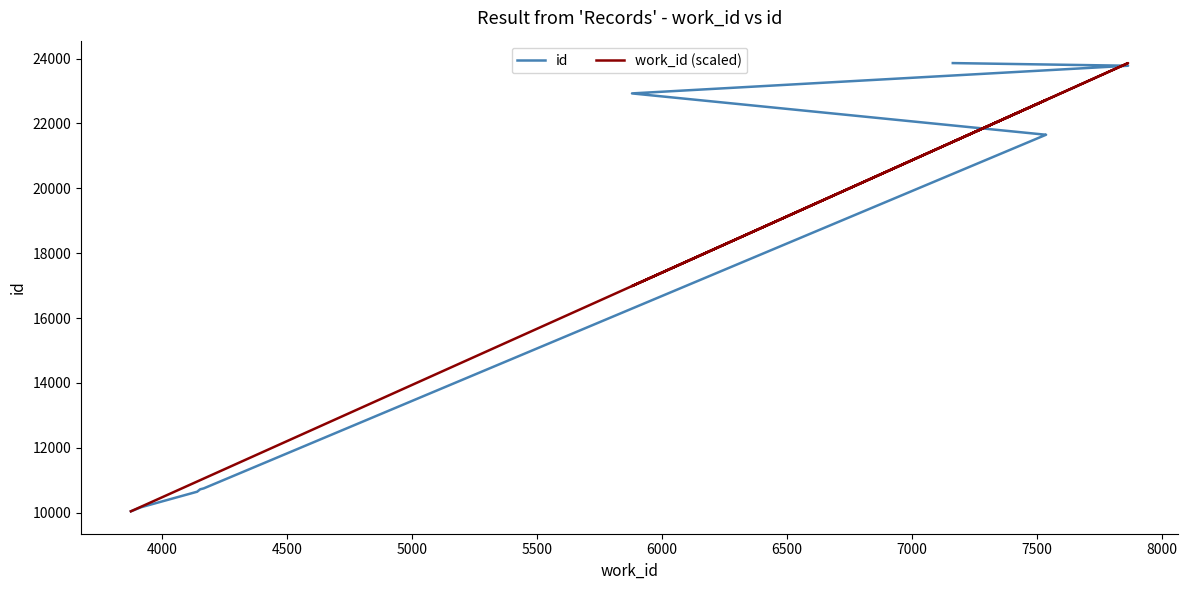

What is the sum of all id values?

166183.0